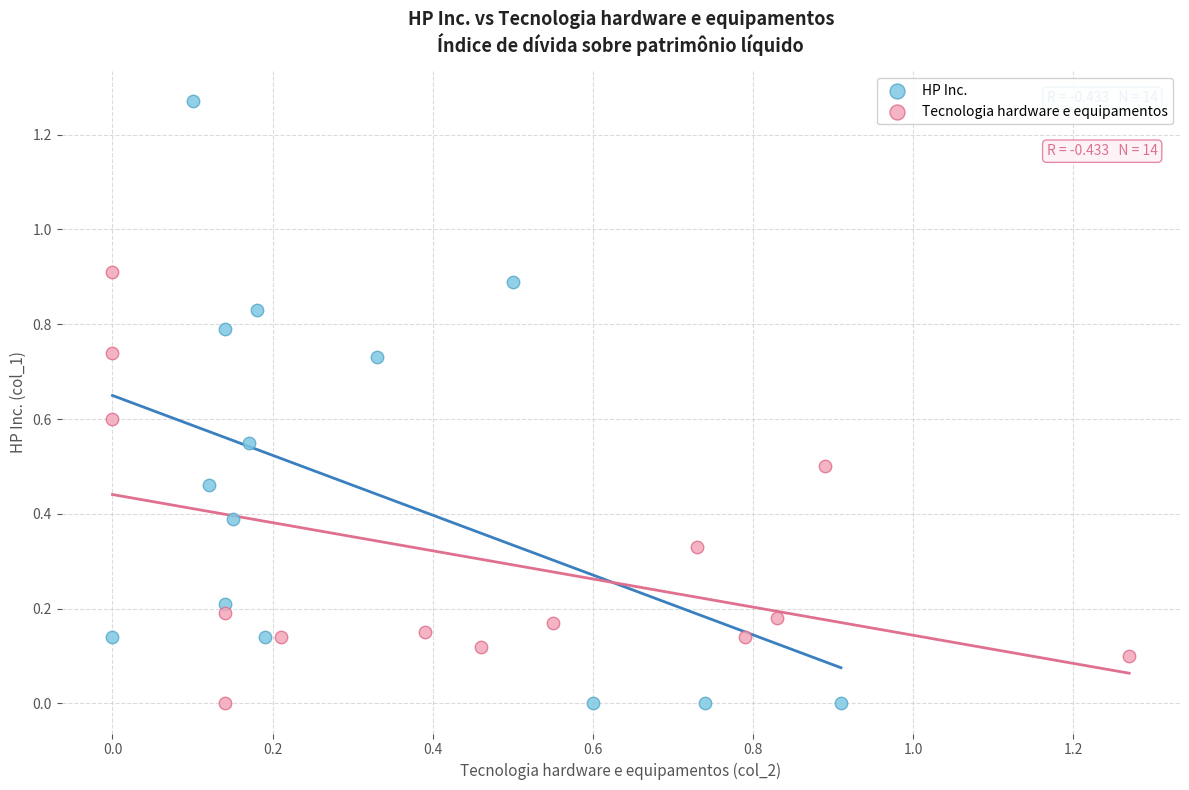

Which series reaches the maximum Y coordinate?

HP Inc.